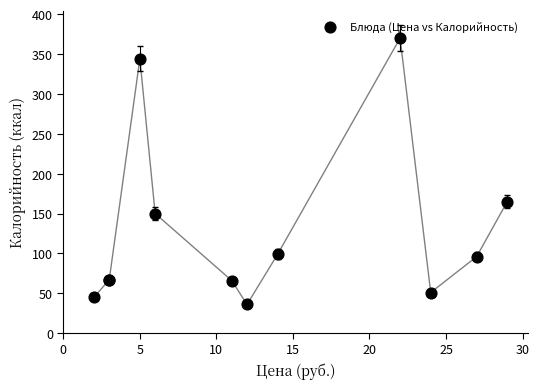

What Y value in the scatter plot is closest to 203?

165